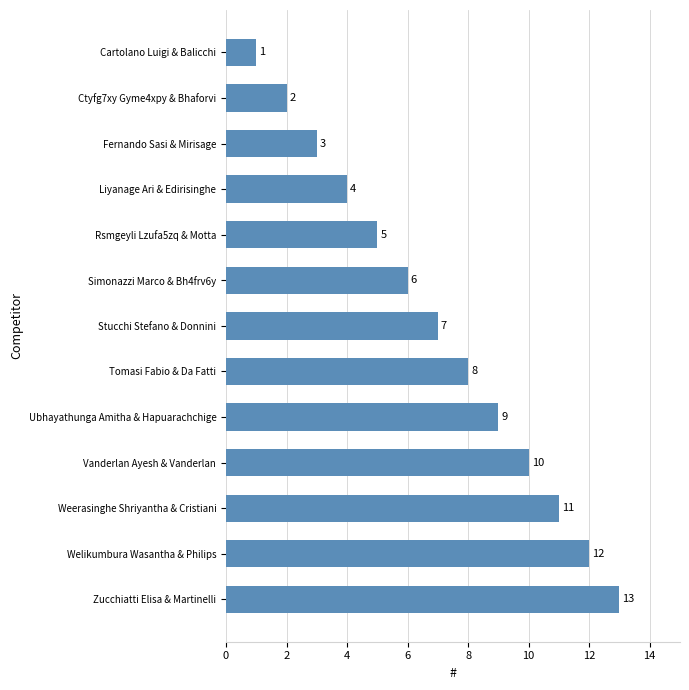

What is the sum of the values at Simonazzi Marco & Bh4frv6y and Fernando Sasi & Mirisage?

9